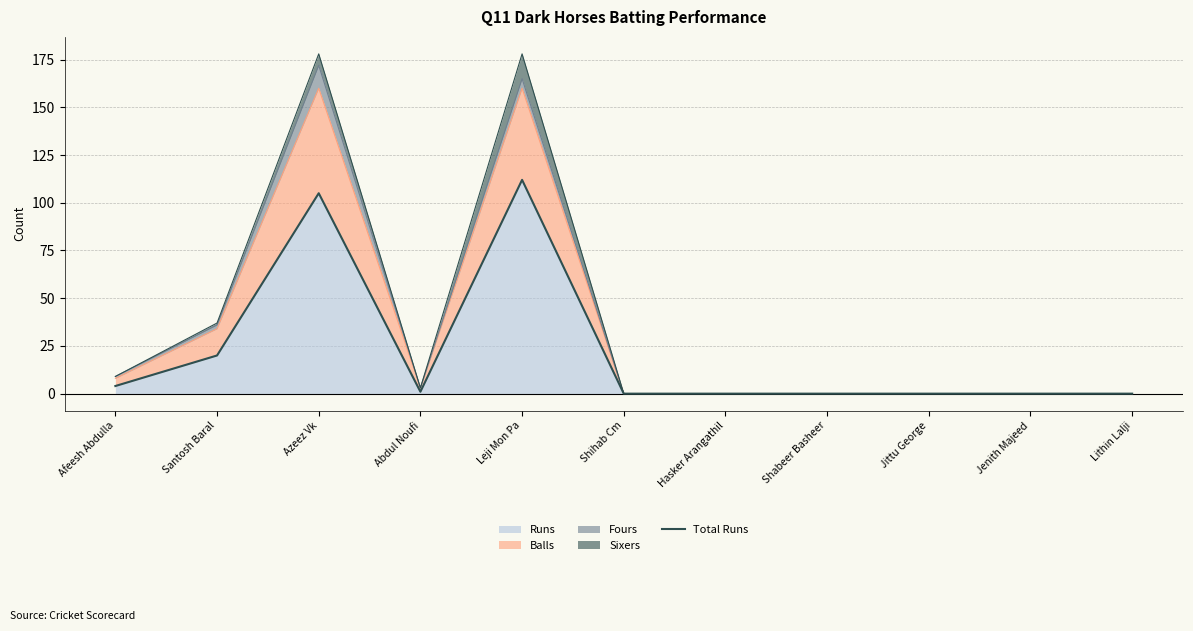

Rank the categories by value from highest to lowest.

Leji Mon Pa, Azeez Vk, Santosh Baral, Afeesh Abdulla, Abdul Noufi, Shihab Cm, Hasker Arangathil, Shabeer Basheer, Jittu George, Jenith Majeed, Lithin Lalji